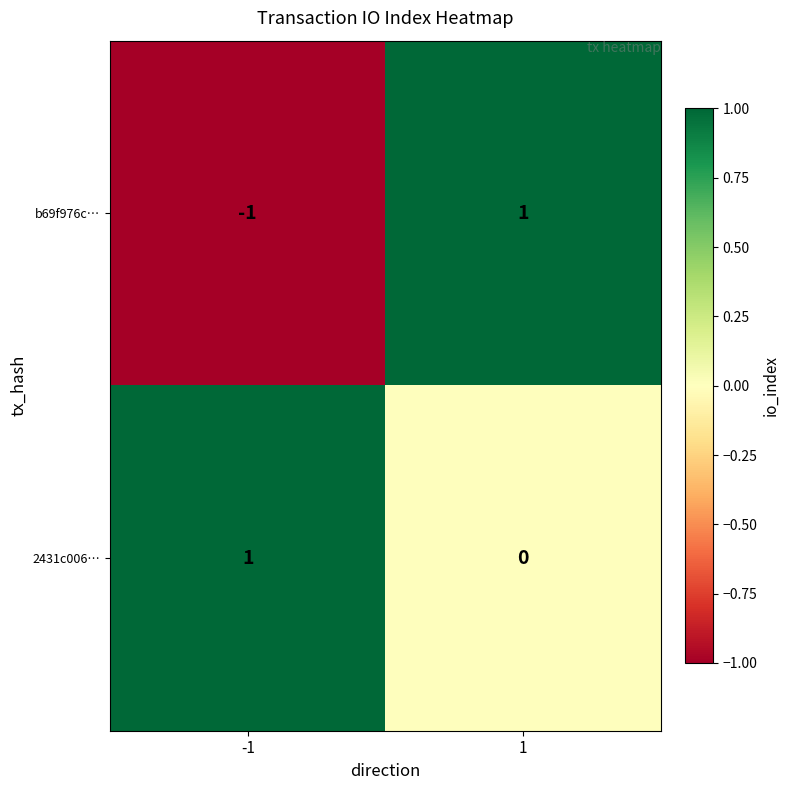

True or false: 2431c006… has a value of 0 at 1.

True